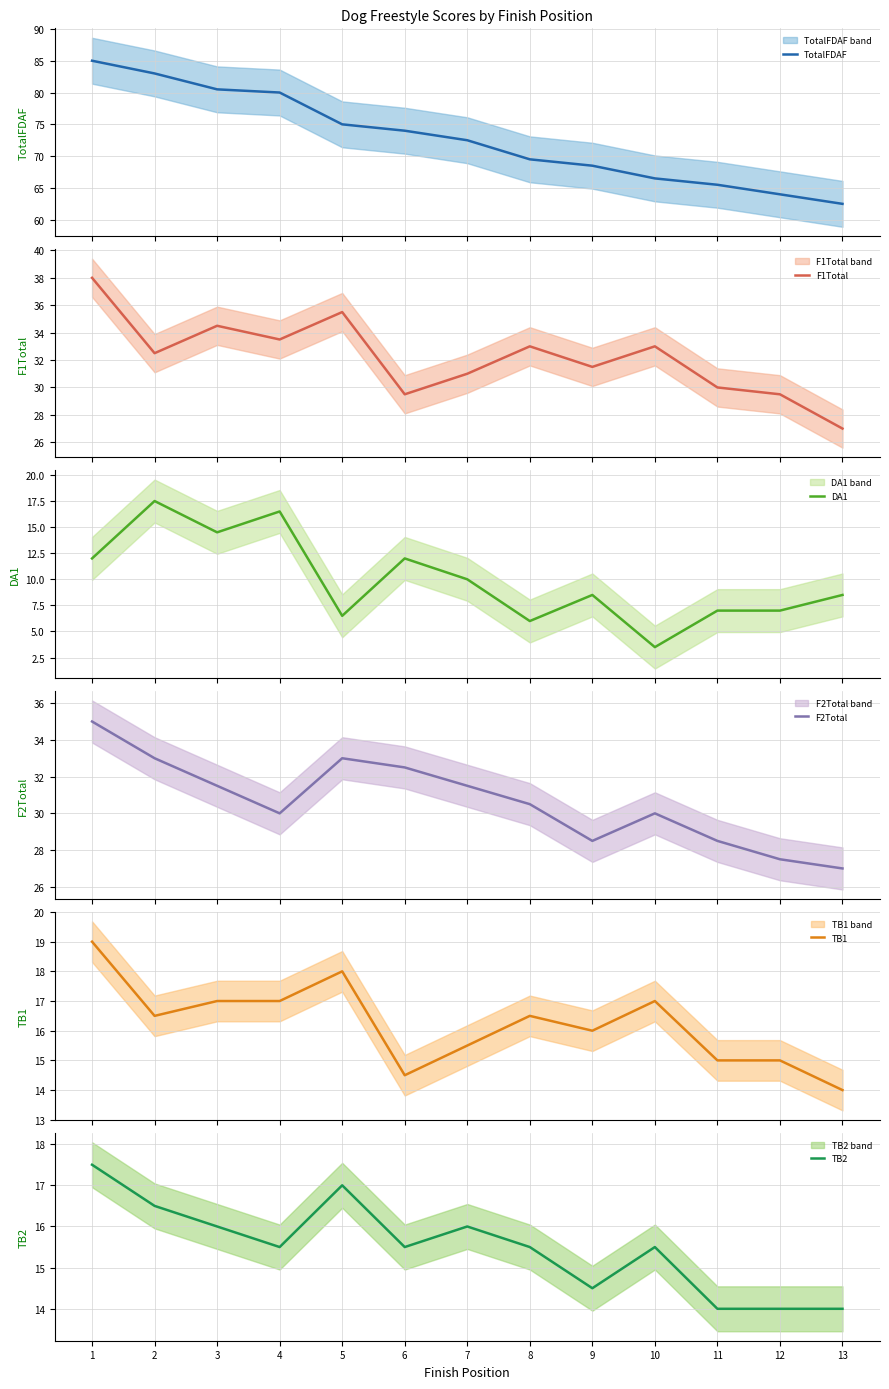

Reading left to right, transcribe all the data shown in this chart.

TotalFDAF: 85.0	83.0	80.5	80.0	75.0	74.0	72.5	69.5	68.5	66.5	65.5	64.0	62.5
F1Total: 38.0	32.5	34.5	33.5	35.5	29.5	31.0	33.0	31.5	33.0	30.0	29.5	27.0
DA1: 12.0	17.5	14.5	16.5	6.5	12.0	10.0	6.0	8.5	3.5	7.0	7.0	8.5
F2Total: 35.0	33.0	31.5	30.0	33.0	32.5	31.5	30.5	28.5	30.0	28.5	27.5	27.0
TB1: 19.0	16.5	17.0	17.0	18.0	14.5	15.5	16.5	16.0	17.0	15.0	15.0	14.0
TB2: 17.5	16.5	16.0	15.5	17.0	15.5	16.0	15.5	14.5	15.5	14.0	14.0	14.0